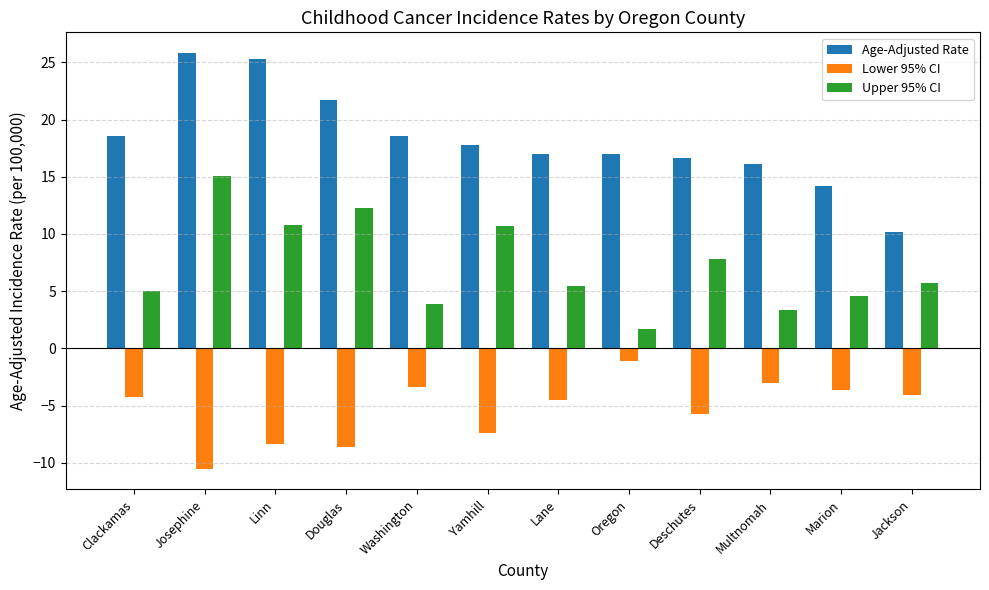

List the series in order of their overall mean, highest first.

Age-Adjusted Rate, Upper 95% CI, Lower 95% CI